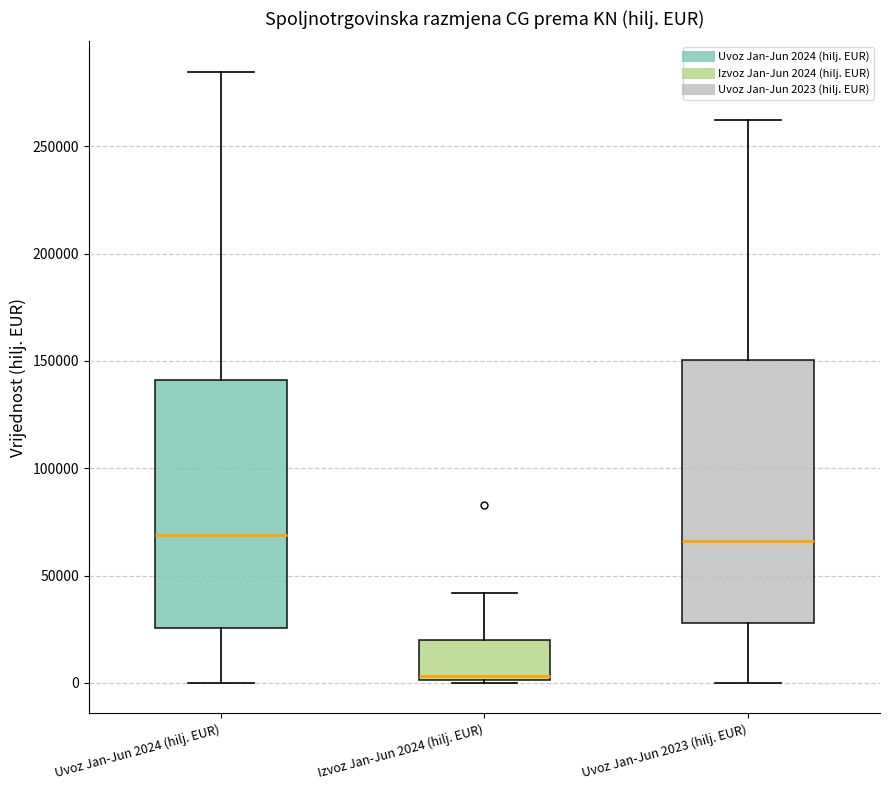

Reading left to right, read every box against the y-axis: the position of its median line, the range the box covers, and the ends of its whiskers. The values are not printed on the chart, so give them approximately, as read against the axis.

Uvoz Jan-Jun 2024 (hilj. EUR): median 70000, box 25000 to 140000, whiskers 0 to 285000
Izvoz Jan-Jun 2024 (hilj. EUR): median 5000, box 0 to 20000, whiskers 0 to 40000
Uvoz Jan-Jun 2023 (hilj. EUR): median 65000, box 30000 to 150000, whiskers 0 to 260000